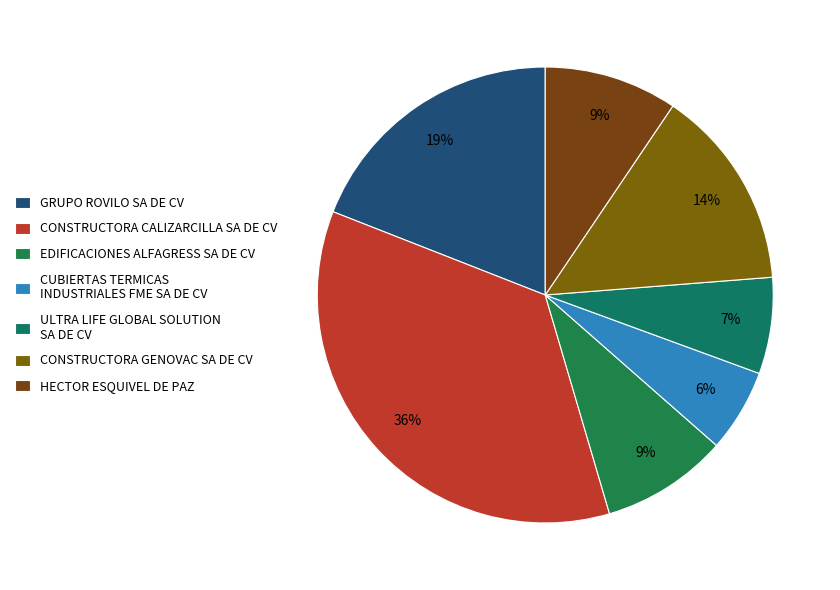

Rank the categories by value from highest to lowest.

CONSTRUCTORA CALIZARCILLA SA DE CV, GRUPO ROVILO SA DE CV, CONSTRUCTORA GENOVAC SA DE CV, HECTOR ESQUIVEL DE PAZ, EDIFICACIONES ALFAGRESS SA DE CV, ULTRA LIFE GLOBAL SOLUTION SA DE CV, CUBIERTAS TERMICAS INDUSTRIALES FME SA DE CV